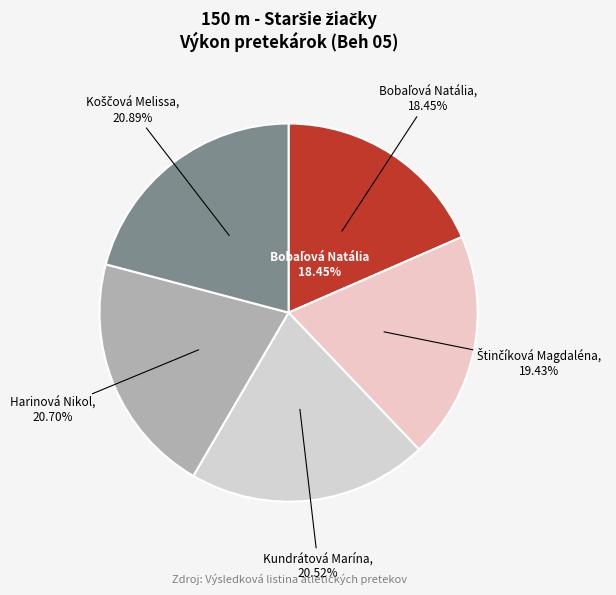

What percentage is NOT represented by Harinová Nikol?

79.3%